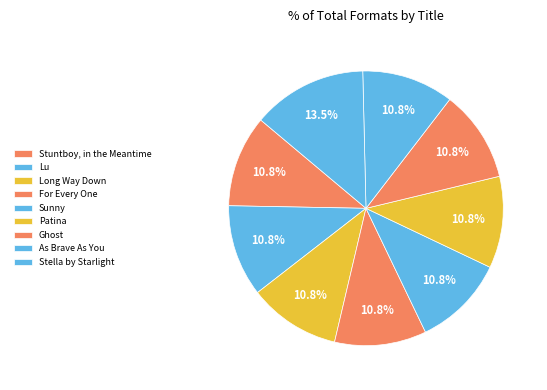

To the nearest percent, what is the average slice percentage?

11%